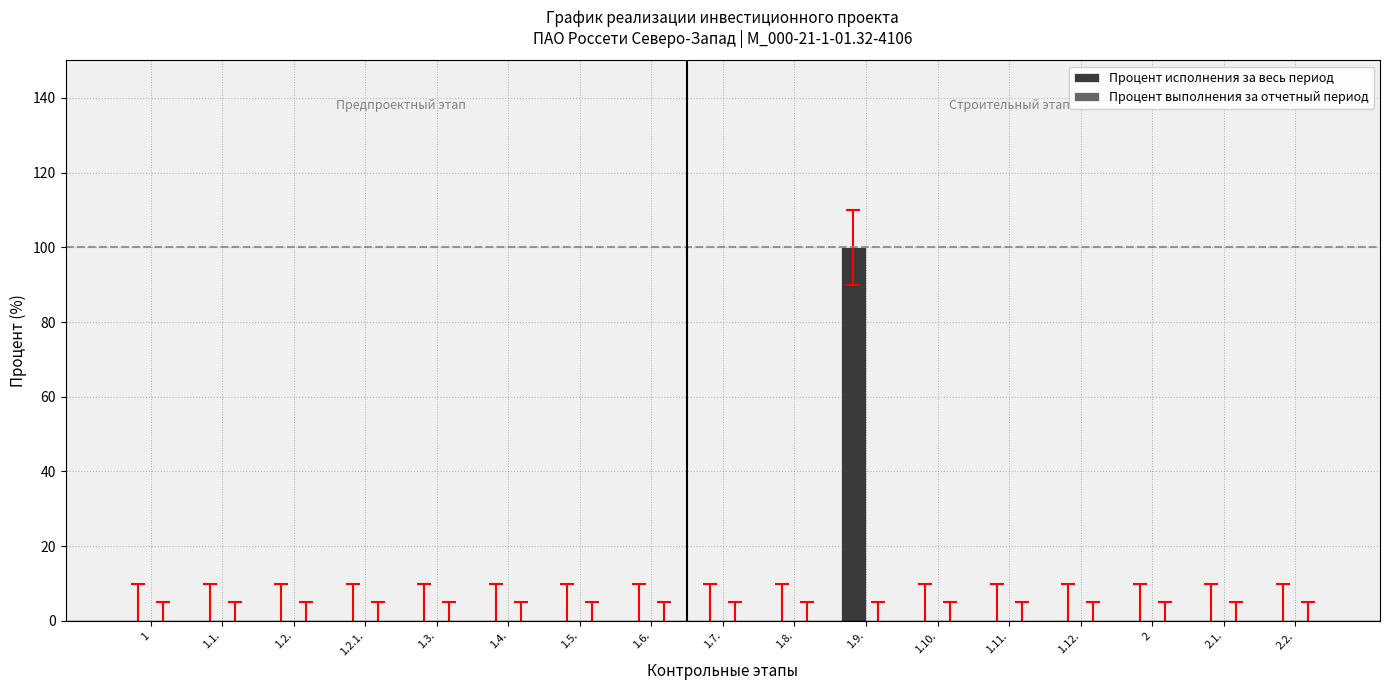

Reading left to right, extract all data points from this chart.

1=0	1.1.=0	1.2.=0	1.2.1.=0	1.3.=0	1.4.=0	1.5.=0	1.6.=0	1.7.=0	1.8.=0	1.9.=100	1.10.=0	1.11.=0	1.12.=0	2=0	2.1.=0	2.2.=0